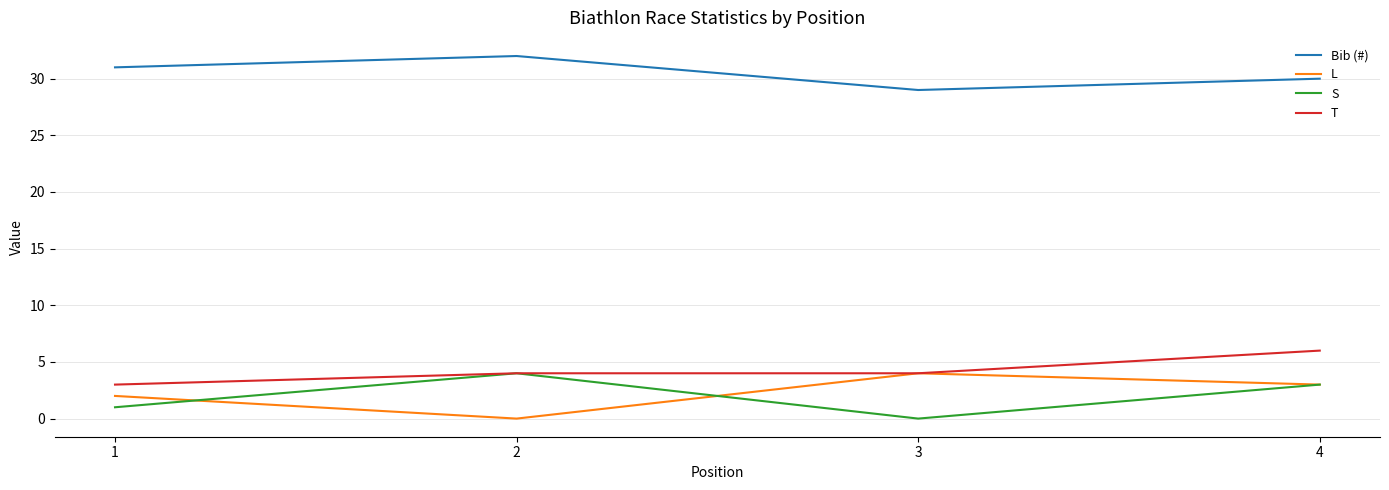

List the labels in order of S value, largest first.

2, 4, 1, 3